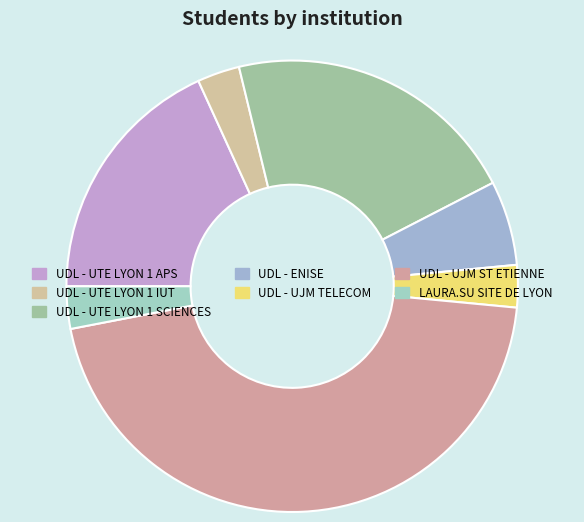

Does any single category account for the majority?

No